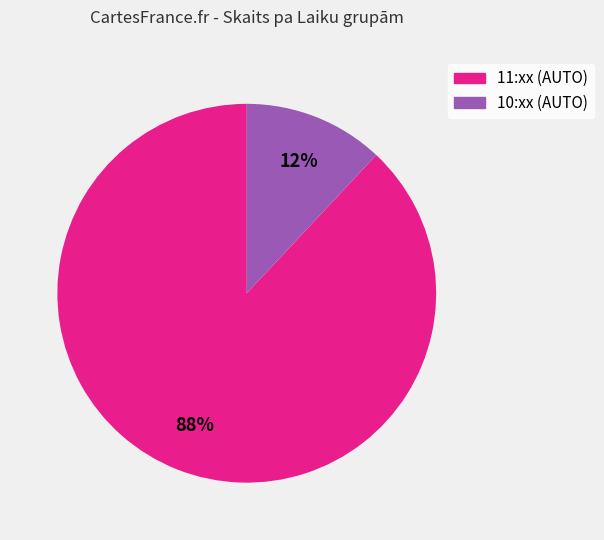

Does any single category account for the majority?

Yes